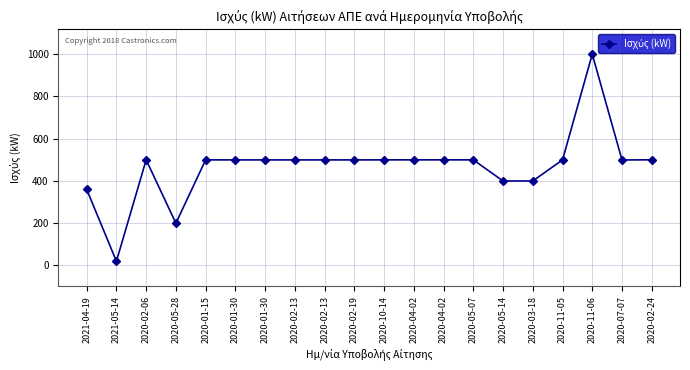

How many lines are shown in the chart?

1